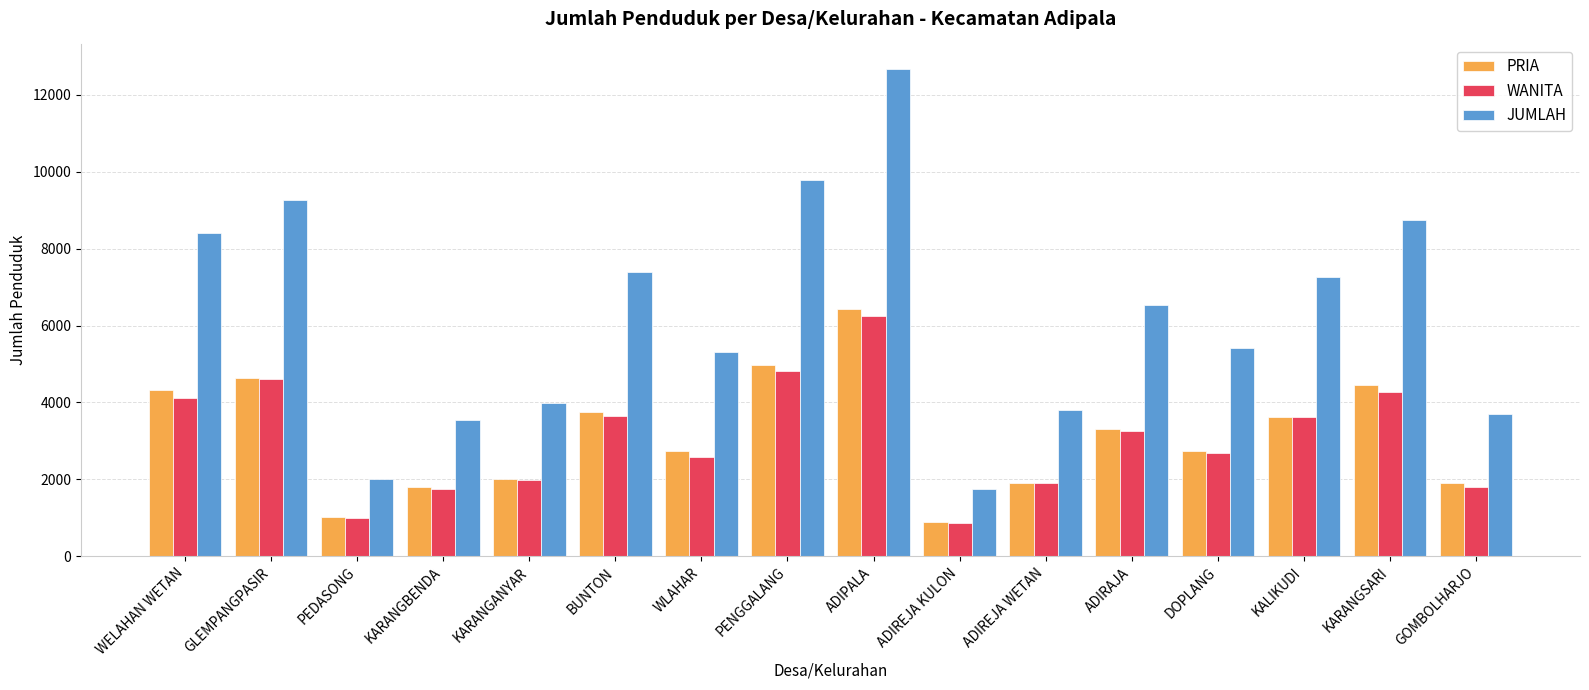

The value of WANITA at KARANGBENDA is 718. True or false?

False